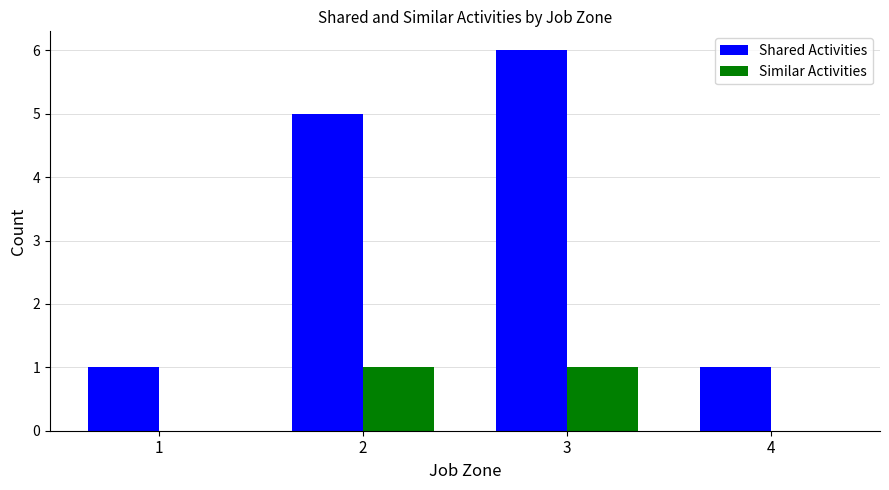

At which category is the sum across all series the highest?

3